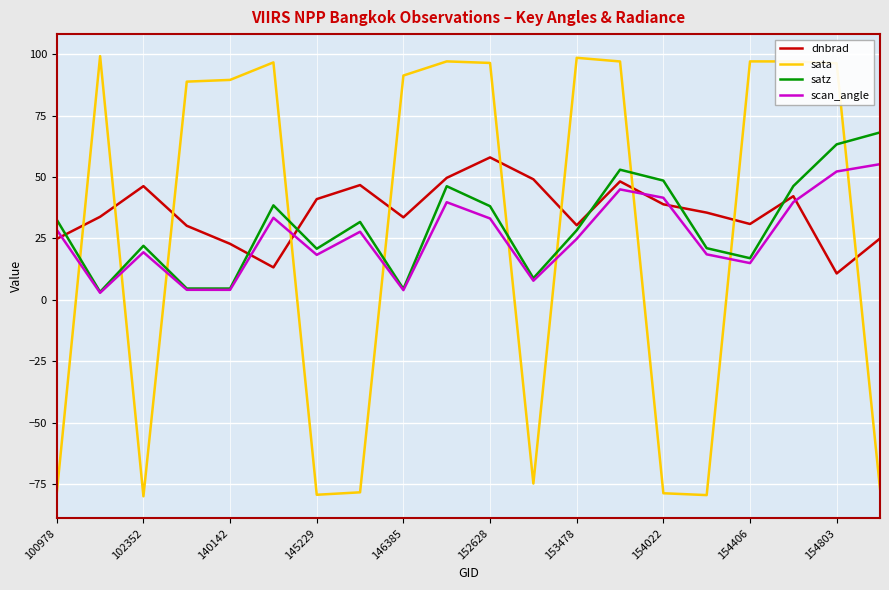

Which series ends up on top after the final intersection of satz and sata?

satz